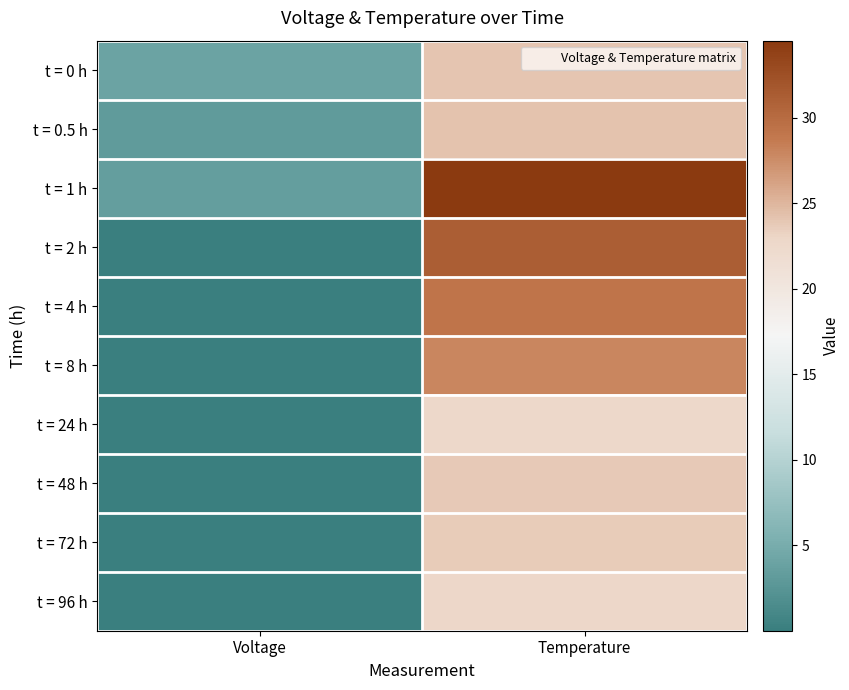

Reading left to right, list all the values displayed in this chart.

t = 0 h: Voltage=3.9	Temperature=24.1
t = 0.5 h: Voltage=3.2	Temperature=24.2
t = 1 h: Voltage=3.4	Temperature=34.5
t = 2 h: Voltage=0.0	Temperature=31.2
t = 4 h: Voltage=0.0	Temperature=29.2
t = 8 h: Voltage=0.0	Temperature=28.0
t = 24 h: Voltage=0.0	Temperature=22.7
t = 48 h: Voltage=0.0	Temperature=23.8
t = 72 h: Voltage=0.0	Temperature=23.6
t = 96 h: Voltage=0.0	Temperature=22.8